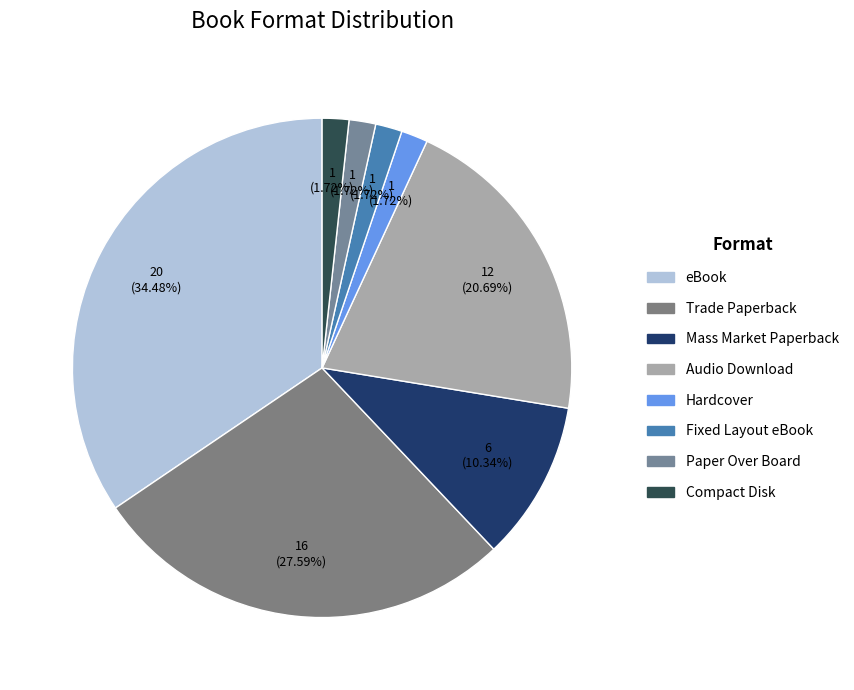

Is it true that Audio Download is 9% of the pie?

False